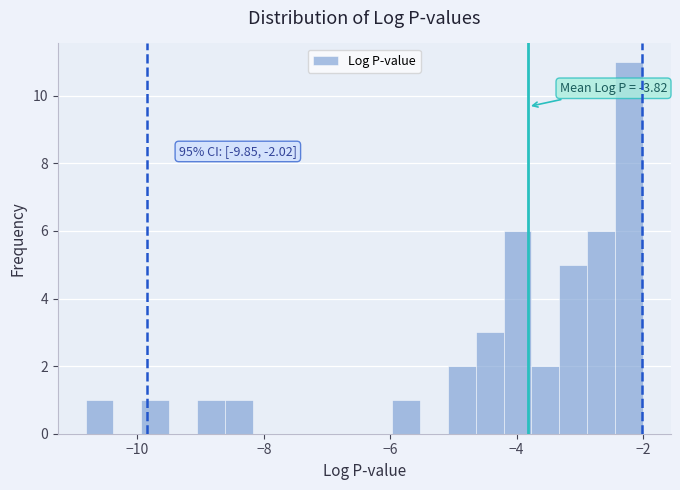

Read against the x-axis, roughly where is the centre of the tallest bar?

-2.2